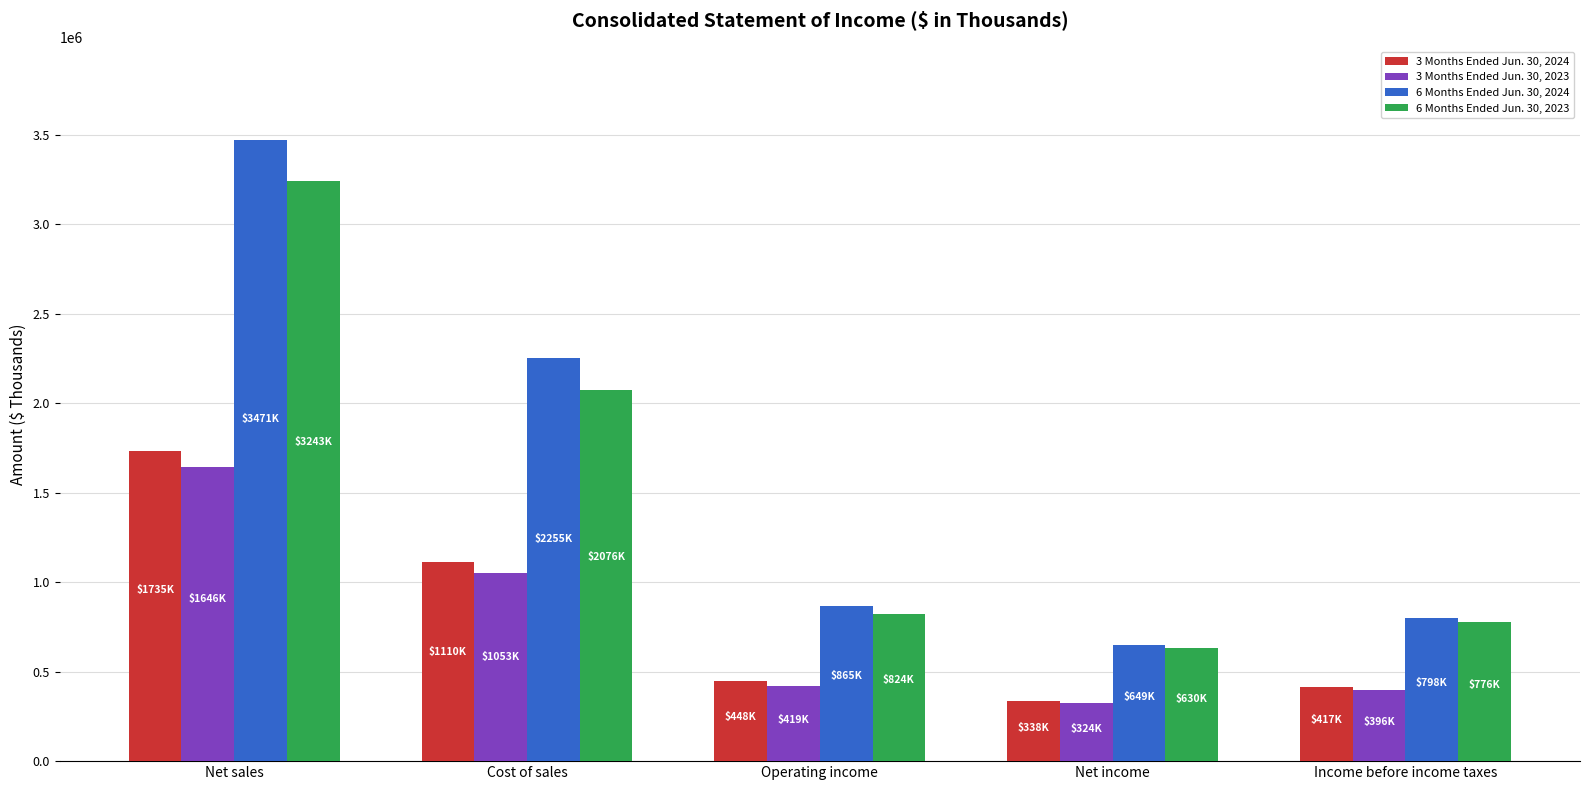

How many data points in 6 Months Ended Jun. 30, 2023 are less than 824332?

2